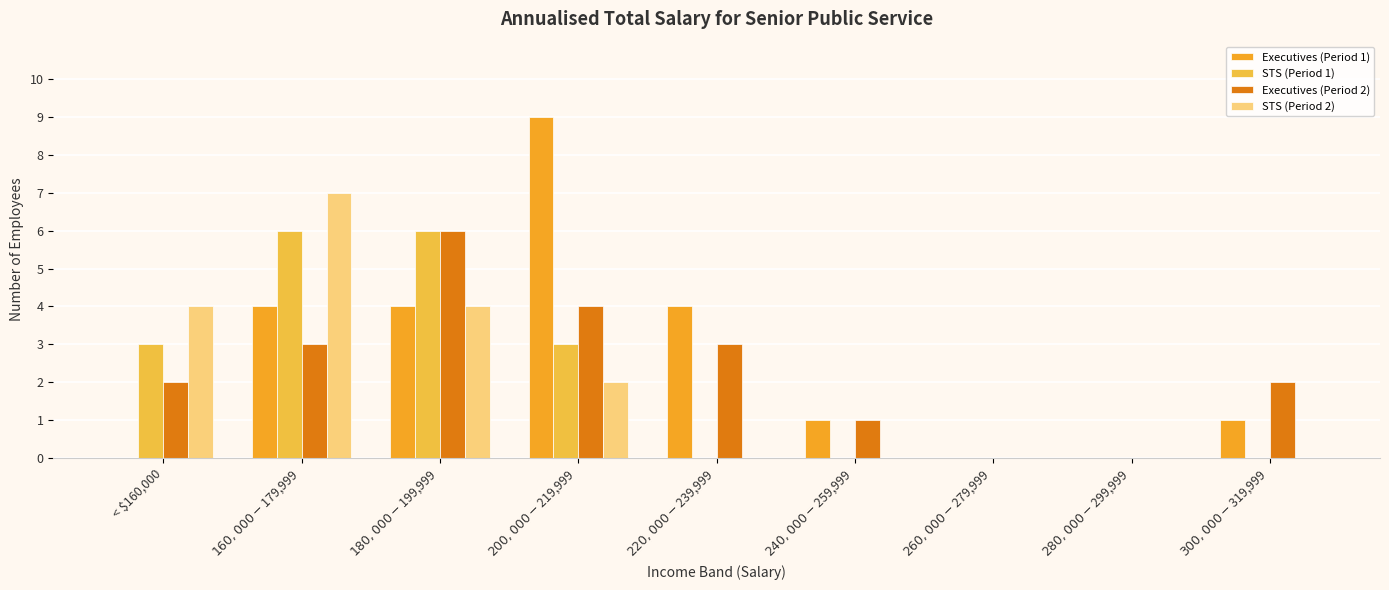

Is it true that Executives (Period 1) equals 0 at $280,000 - $299,999?

True